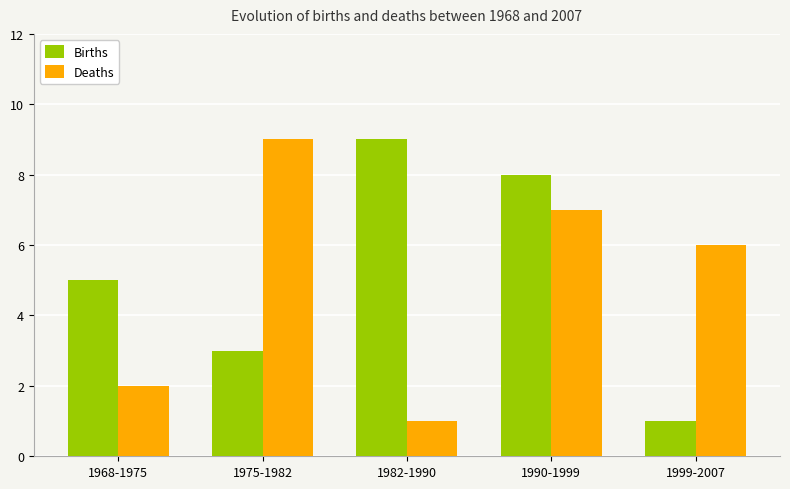

What is the difference between the maximum and minimum values in the Births series?

8